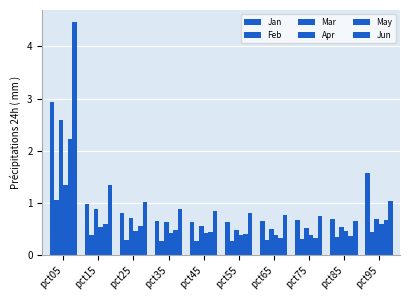

What is the difference between the Apr values at pct65 and pct85?

0.1